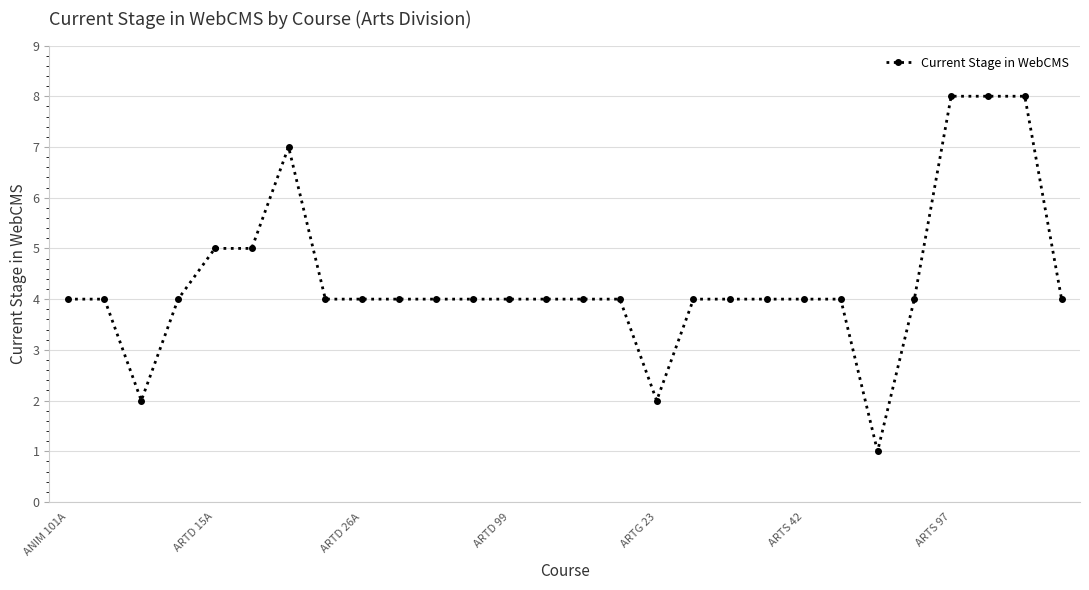

What is the average value?

4